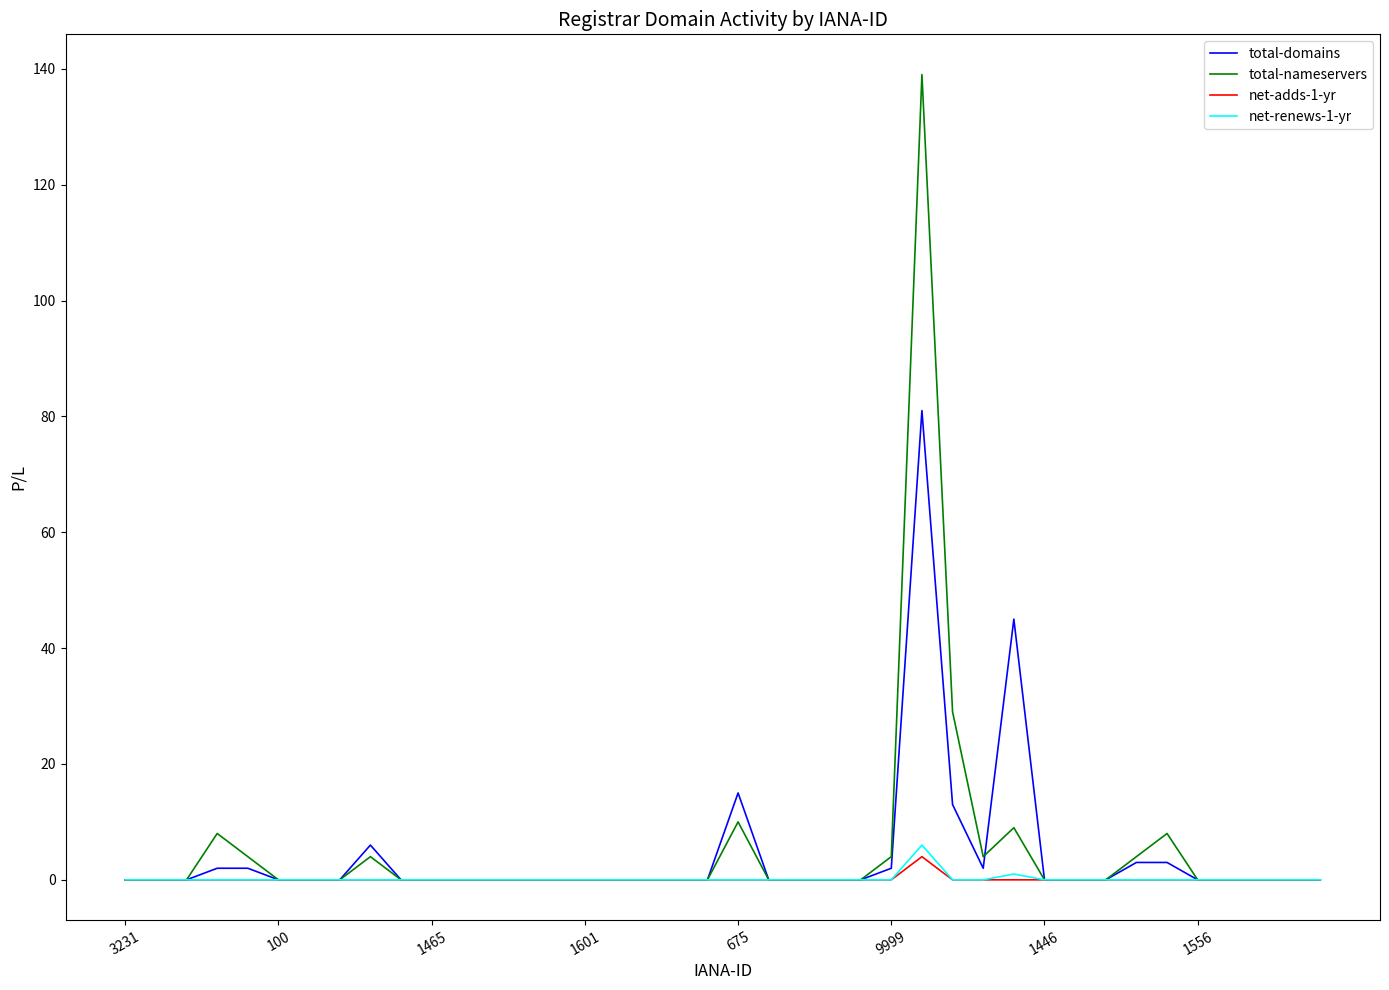

How many lines are shown in the chart?

4